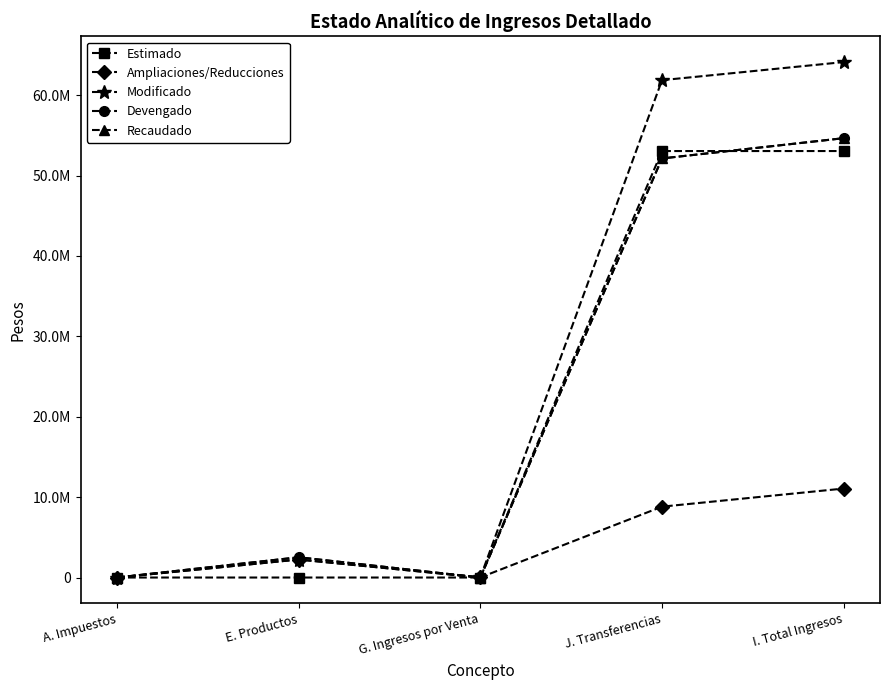

Reading right to left, extract all data points from this chart.

Estimado: 53052716.0	53052716.0	0.0	0.0	0.0
Ampliaciones/Reducciones: 11066978.2	8815902.0	10000.0	2241076.1	0.0
Modificado: 64119694.1	61868618.0	10000.0	2241076.1	0.0
Devengado: 54652238.8	52131134.0	1.2	2521103.5	0.0
Recaudado: 54652238.8	52131134.0	1.2	2521103.5	0.0